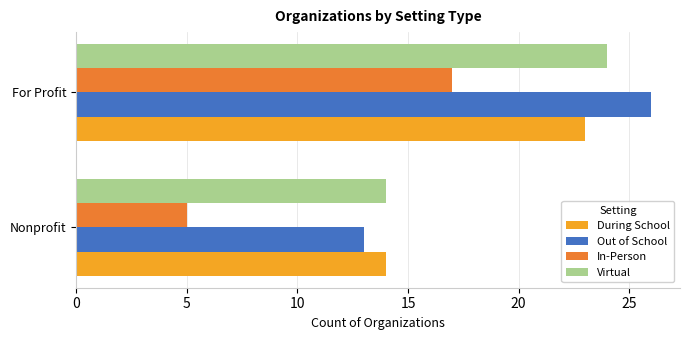

Which series has the largest total across all categories?

Out of School